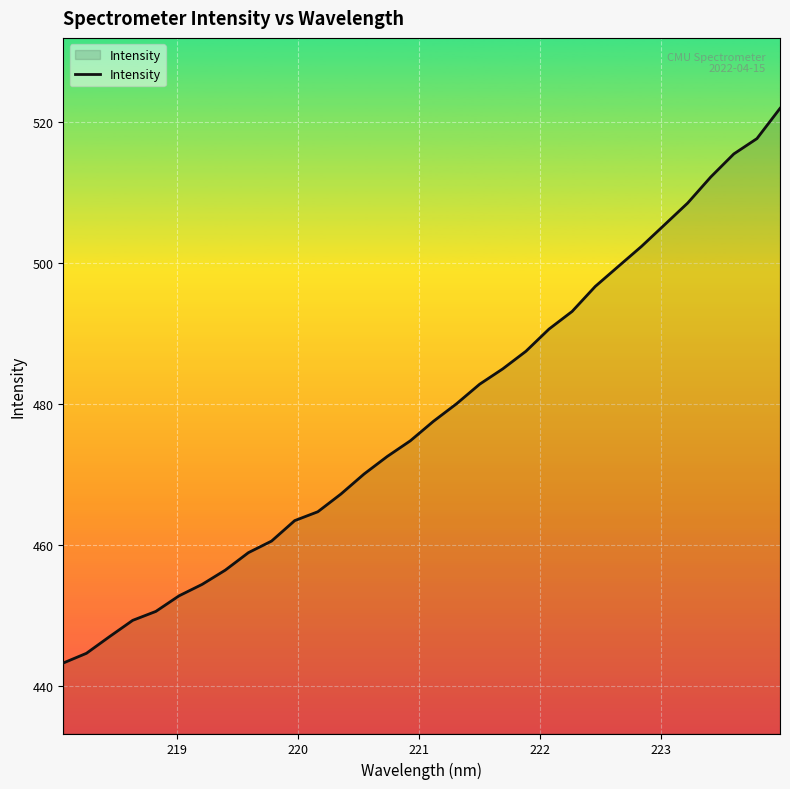

What is the difference between the maximum and minimum values?

78.7